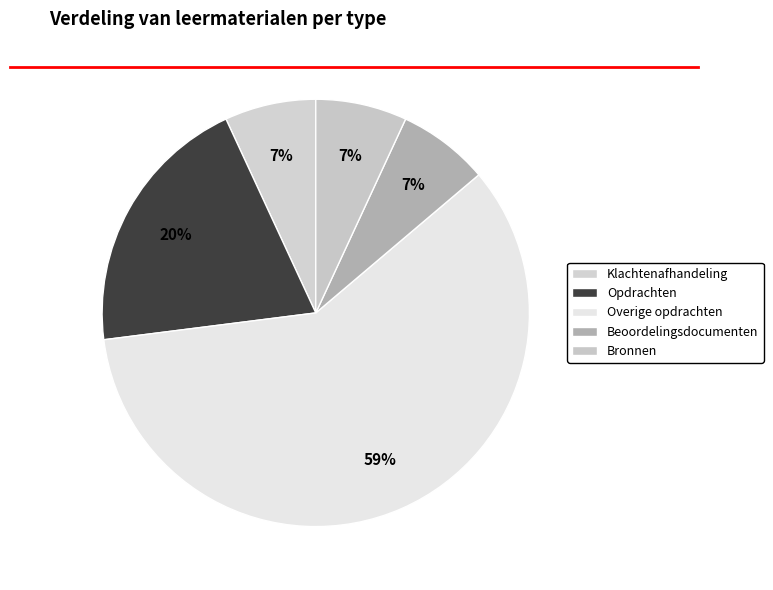

To the nearest percent, what is the average slice percentage?

20%